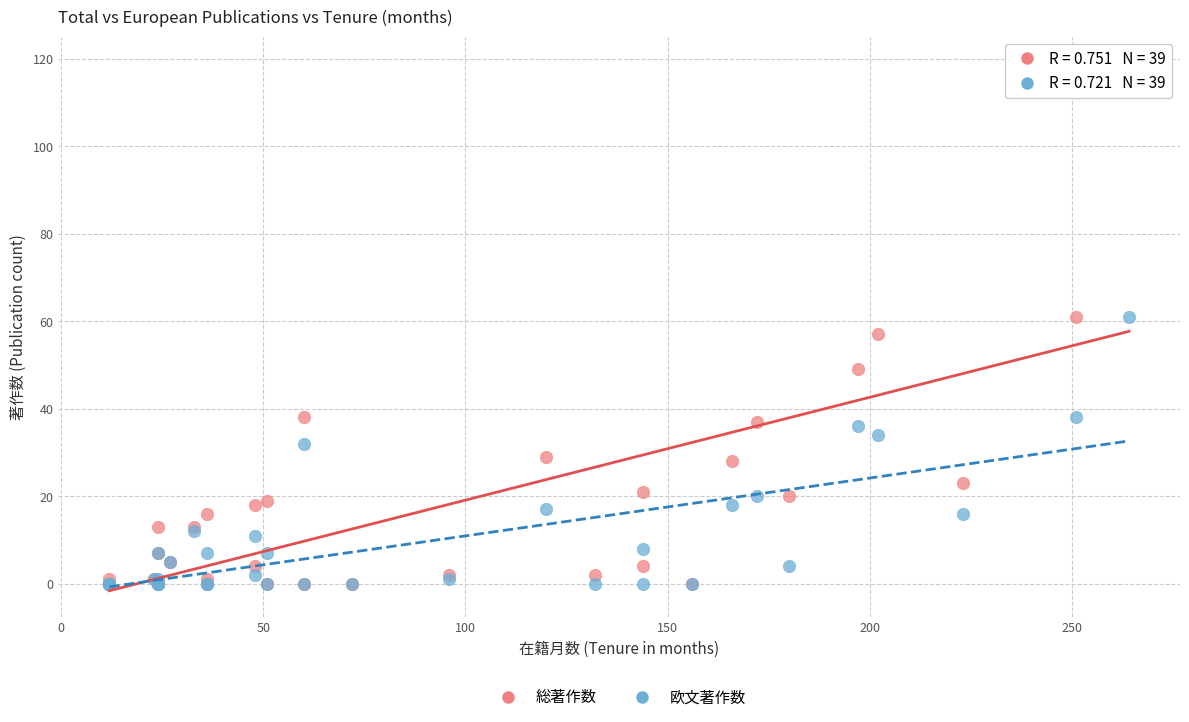

What are all the series names shown in the legend?

総著作数, 欧文著作数